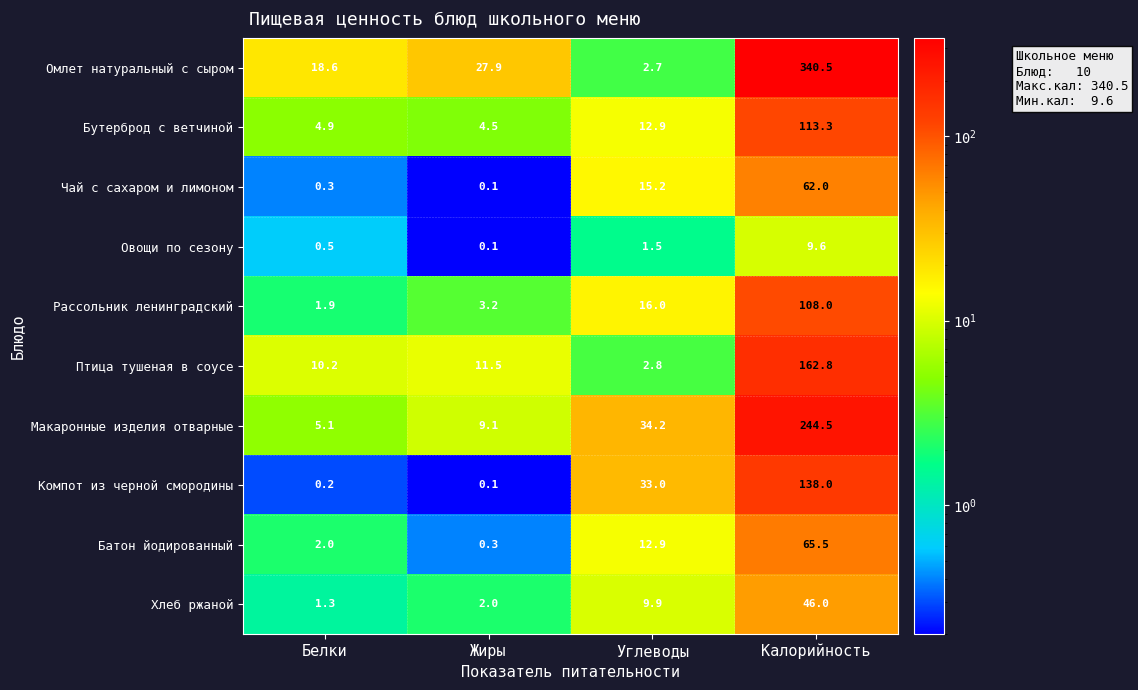

True or false: Птица тушеная в соусе has a value of 17.3 at Белки.

False